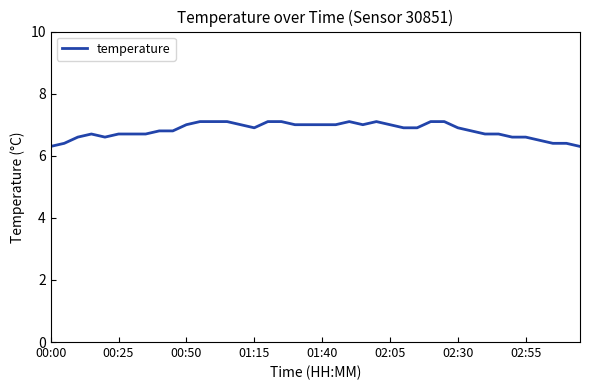

What is the minimum value shown in the chart?

6.3